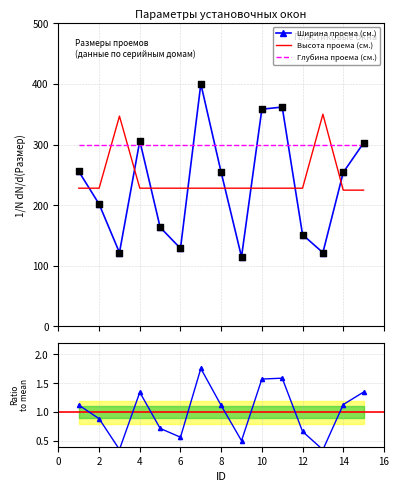

How many times do Высота проема (cм.) and Ширина проема (cм.) cross each other?

8